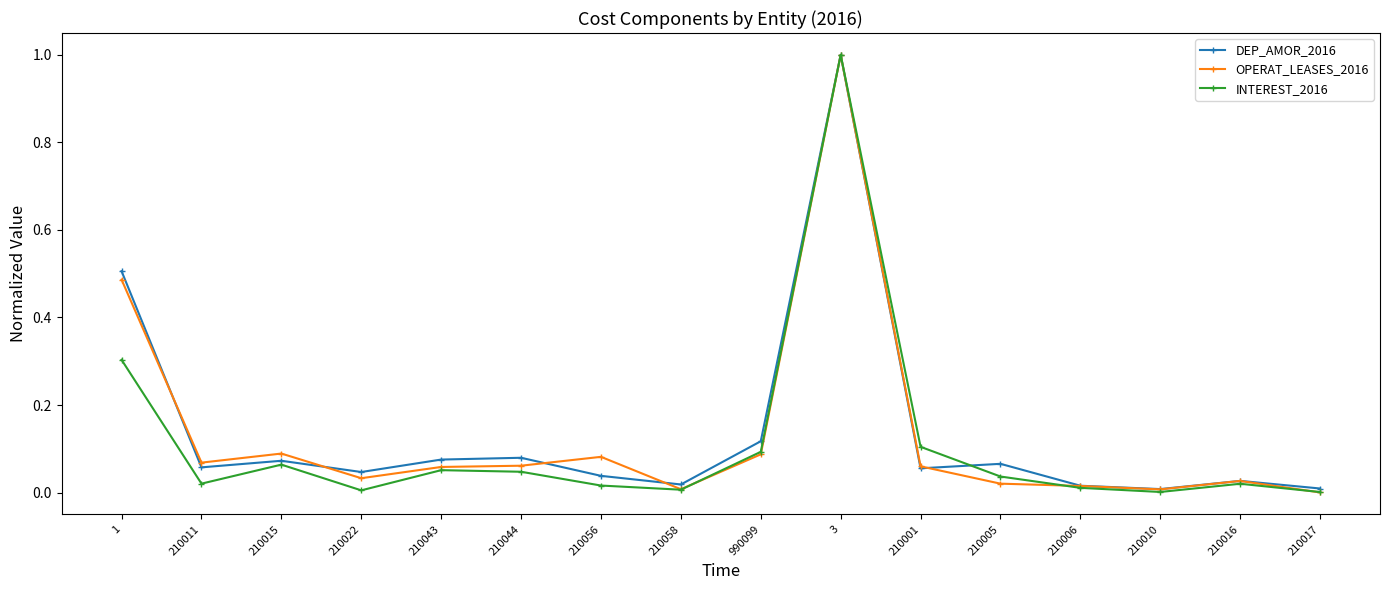

What is the sum of all OPERAT_LEASES_2016 values?

2.1